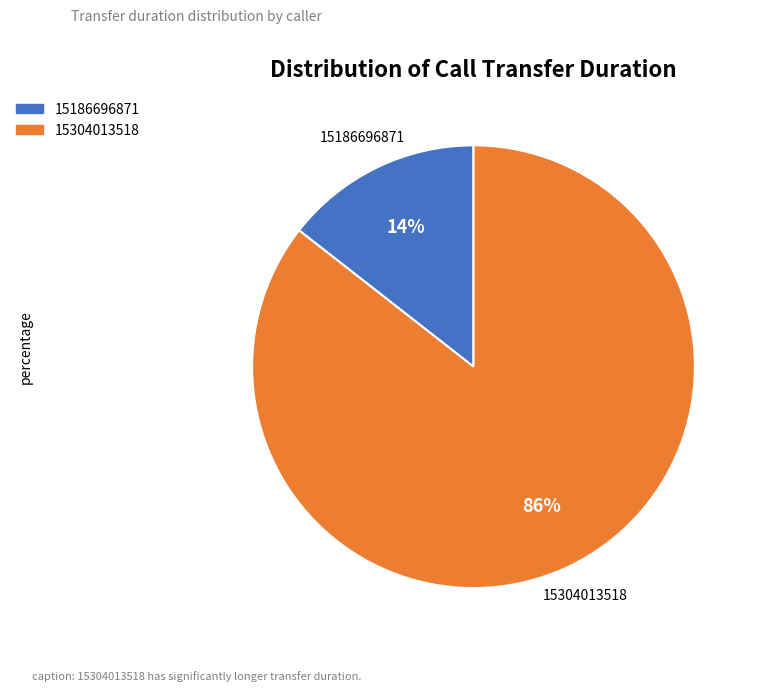

Which category accounts for the majority?

15304013518